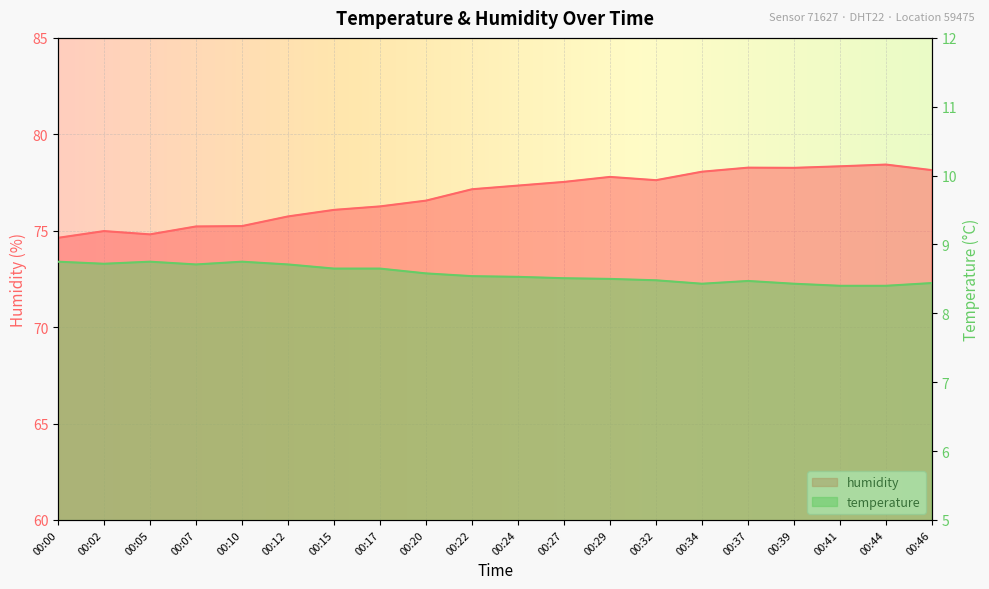

What are all the series names shown in the legend?

temperature, humidity